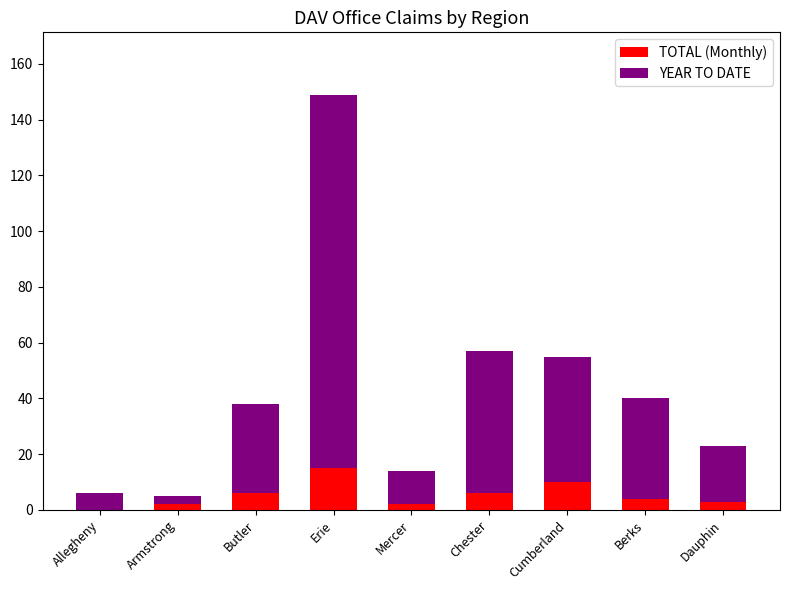

At which category is the sum across all series the highest?

Erie